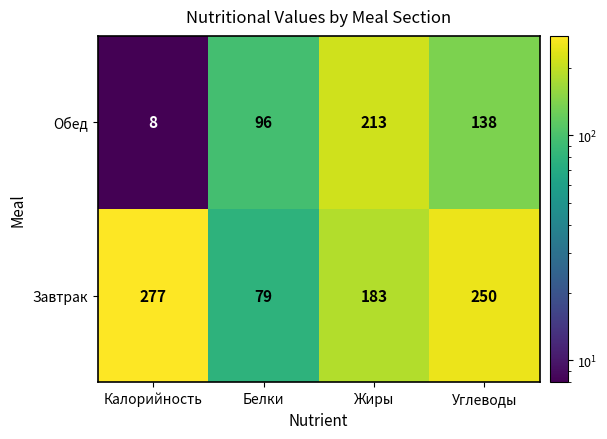

What is the total value across all series at Углеводы?

388